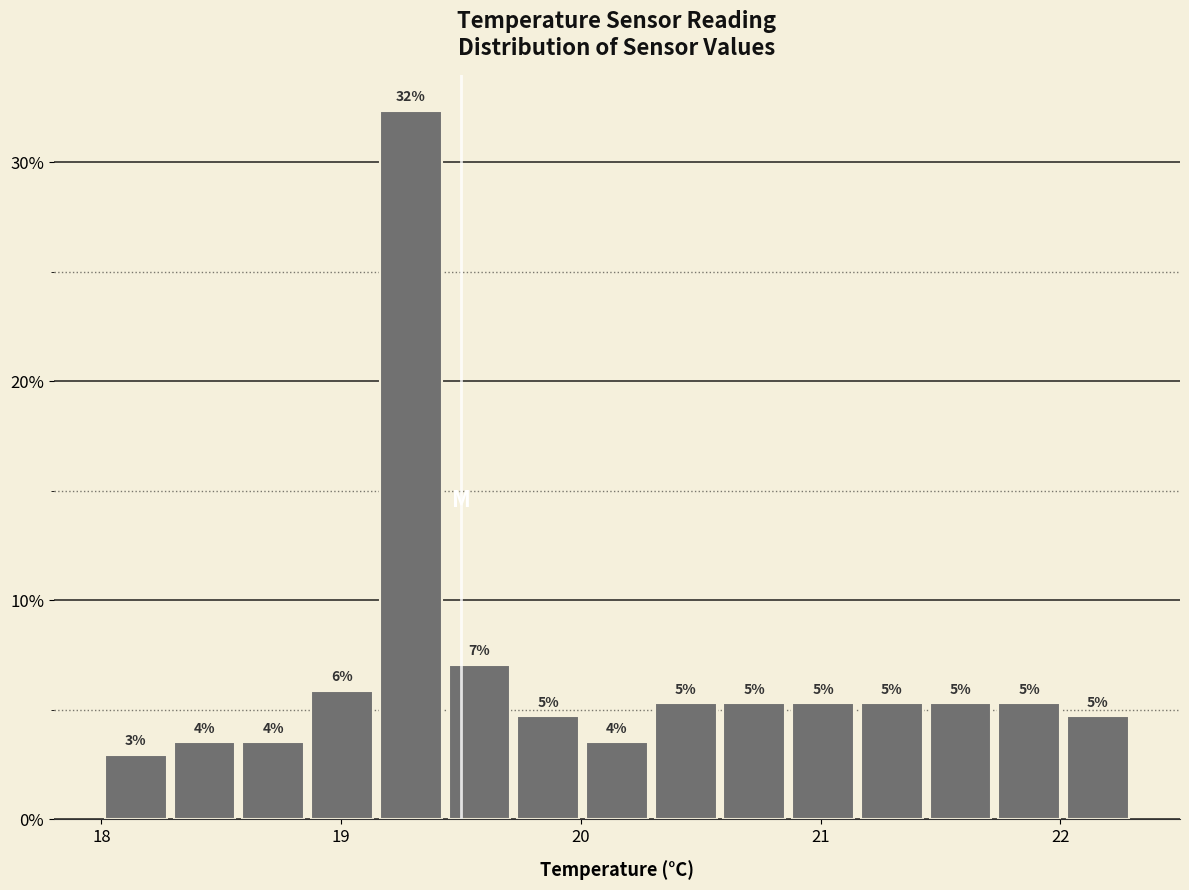

Read against the x-axis, roughly where is the centre of the tallest bar?

19.3